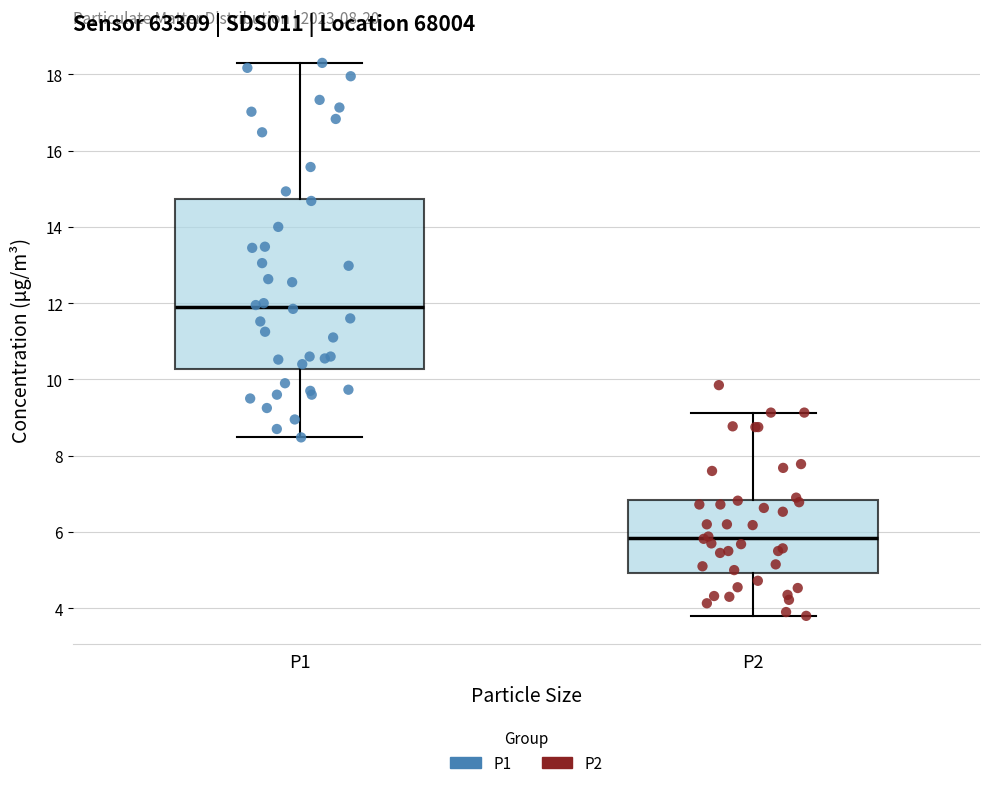

Reading left to right, read every box against the y-axis: the position of its median line, the range the box covers, and the ends of its whiskers. The values are not printed on the chart, so give them approximately, as read against the axis.

P1: median 12.0, box 10.2 to 14.8, whiskers 8.4 to 18.4
P2: median 5.8, box 5.0 to 6.8, whiskers 3.8 to 9.2